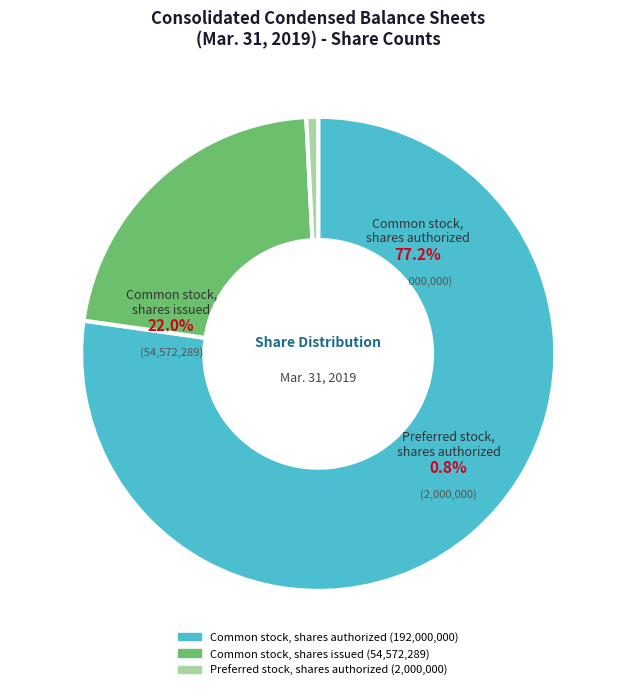

Which category has the smallest portion of the pie?

Preferred stock, shares authorized